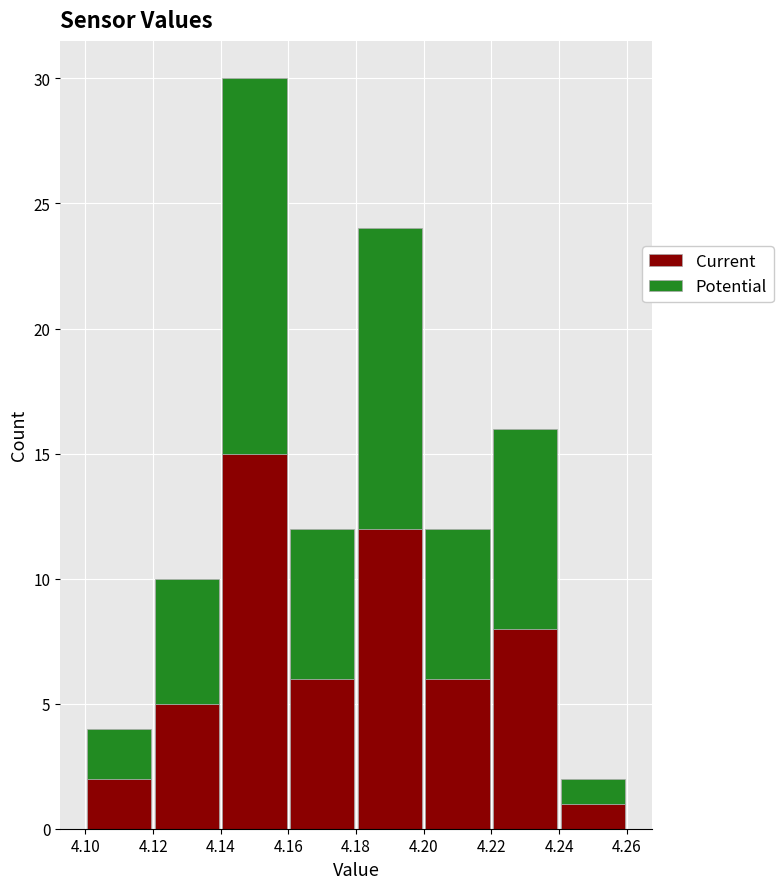

What is the total height of the stacked bar covering 4.22 to 4.24 on the x-axis? The values are not printed on the chart, so give them approximately, as read against the axis.

16